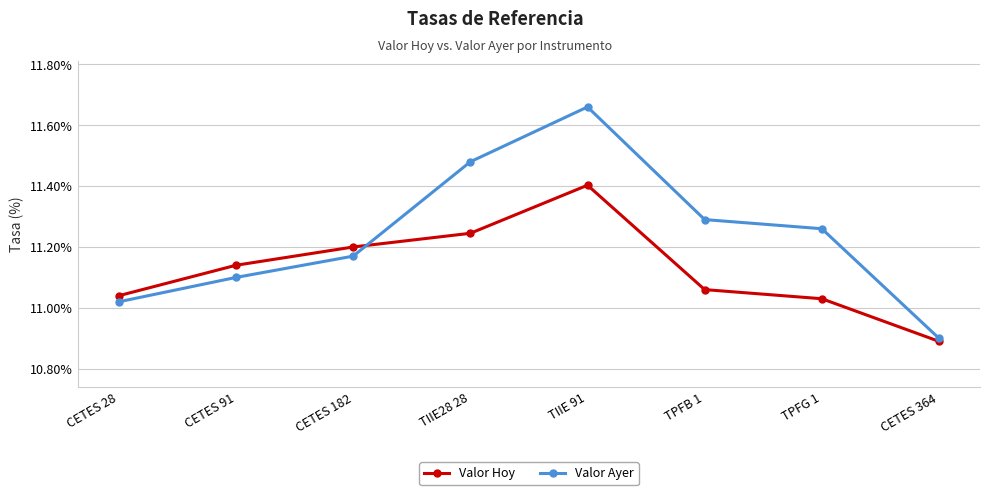

True or false: Valor Ayer has more than 2 interior local peaks.

False